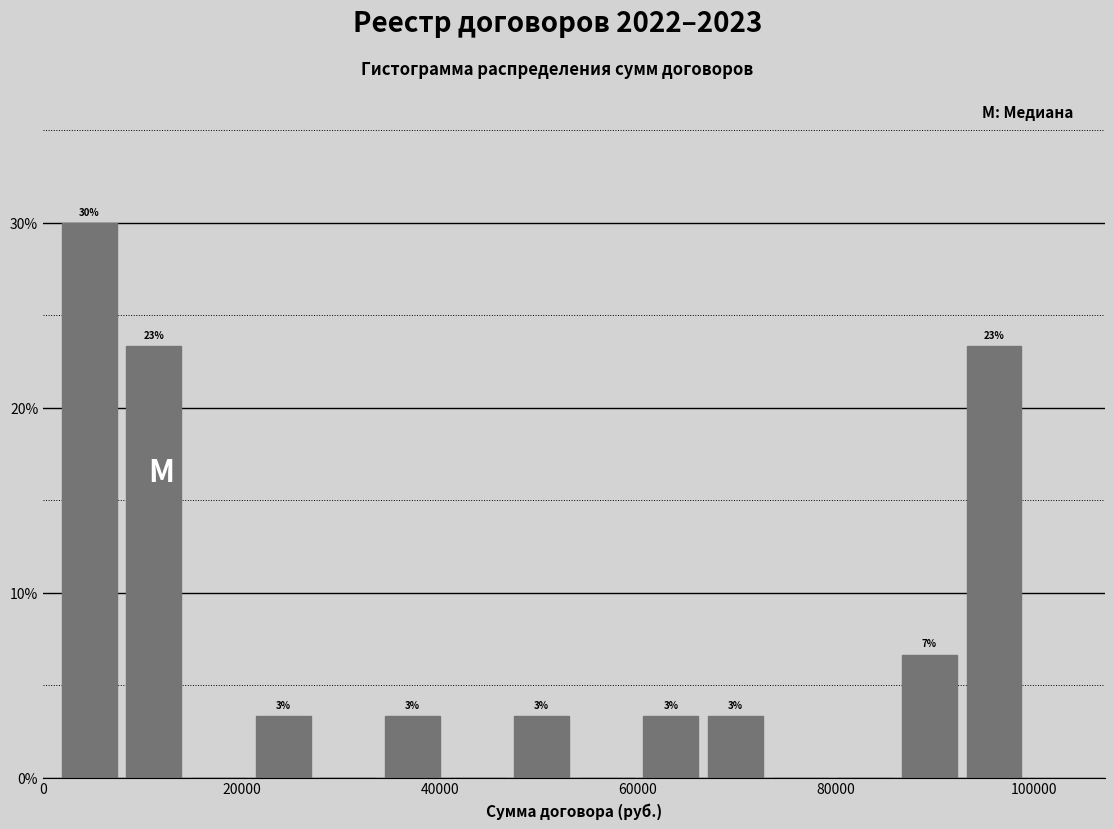

Around what value on the x-axis is the tallest bar? Give the approximate position of its centre, as read against the axis.

4000